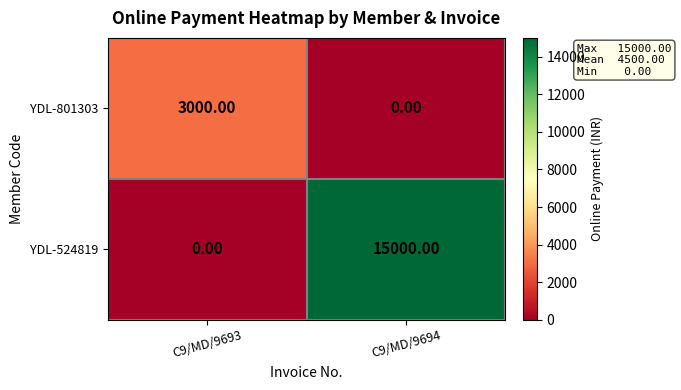

Which series changed the most between C9/MD/9693 and C9/MD/9694?

YDL-524819